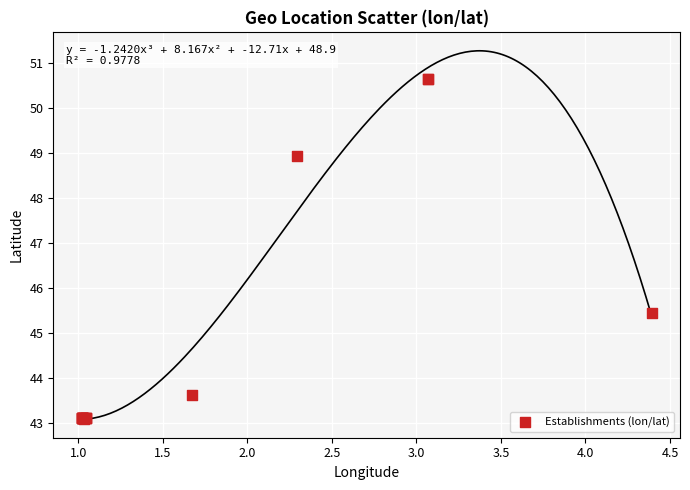

What Y value in the scatter plot is closest to 46?

45.5